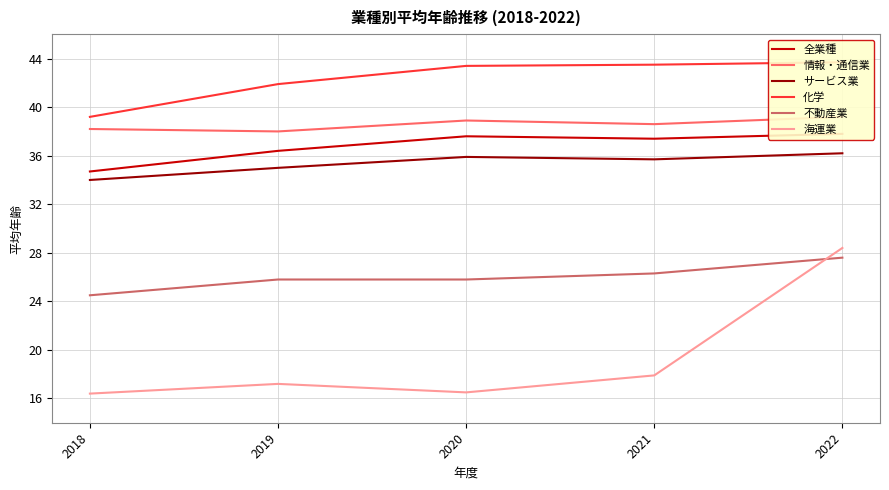

What is the difference between the highest and lowest values at 2018?

22.8